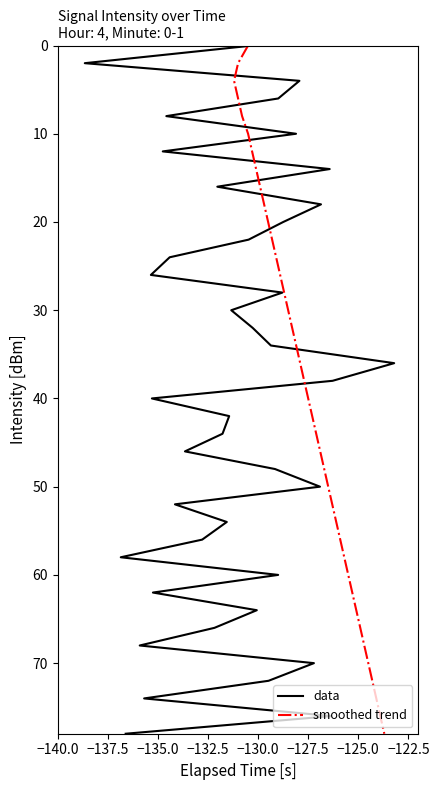

What is the sum of all data values?

1560